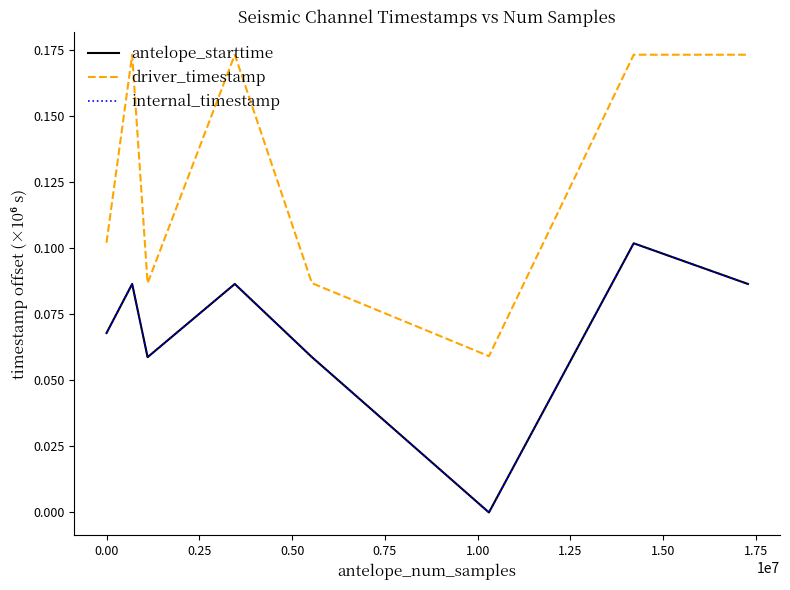

Is this an area chart (filled region under the line)?

No